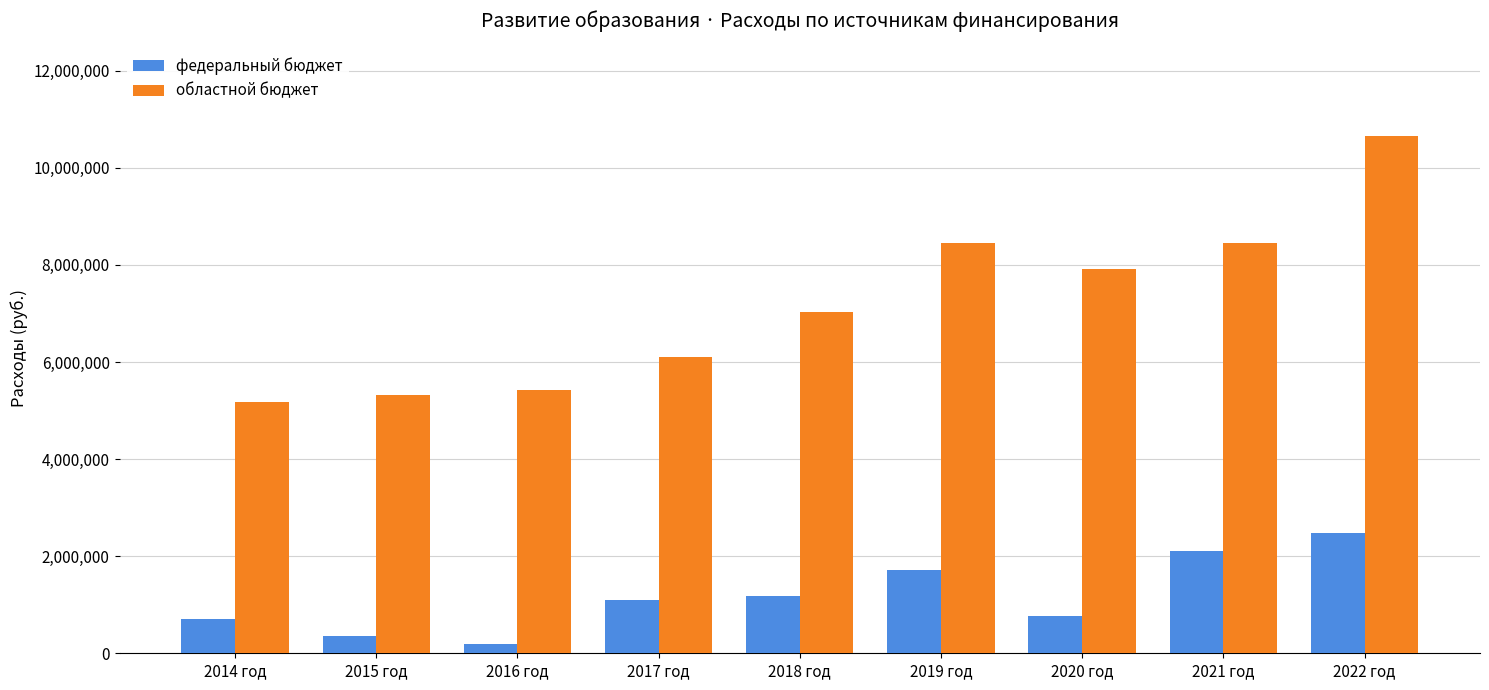

Is it true that областной бюджет equals 5319802.0 at 2015 год?

True